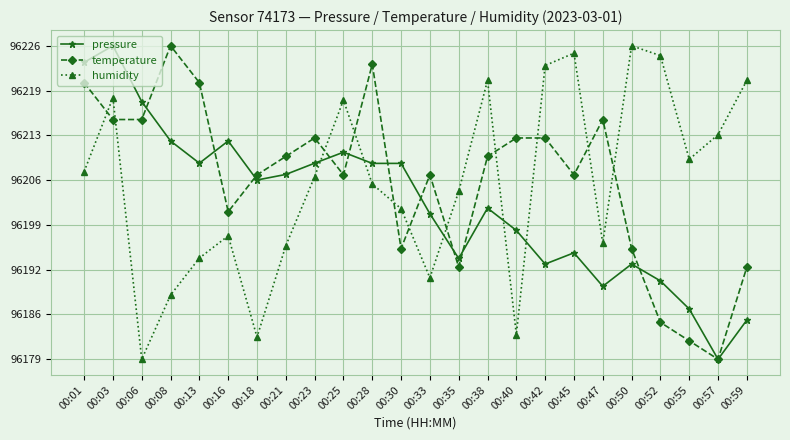

Which series ends up on top after the final intersection of humidity and temperature?

humidity